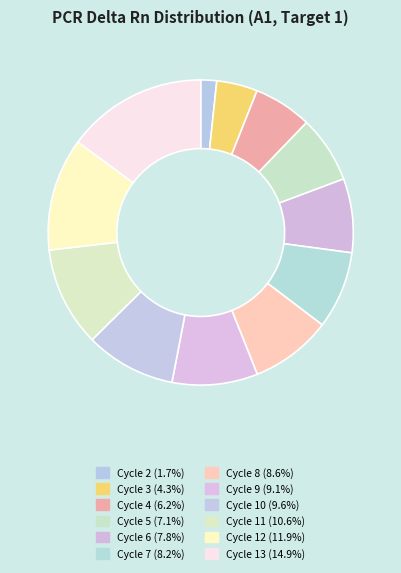

To the nearest percent, what is the average slice percentage?

8%